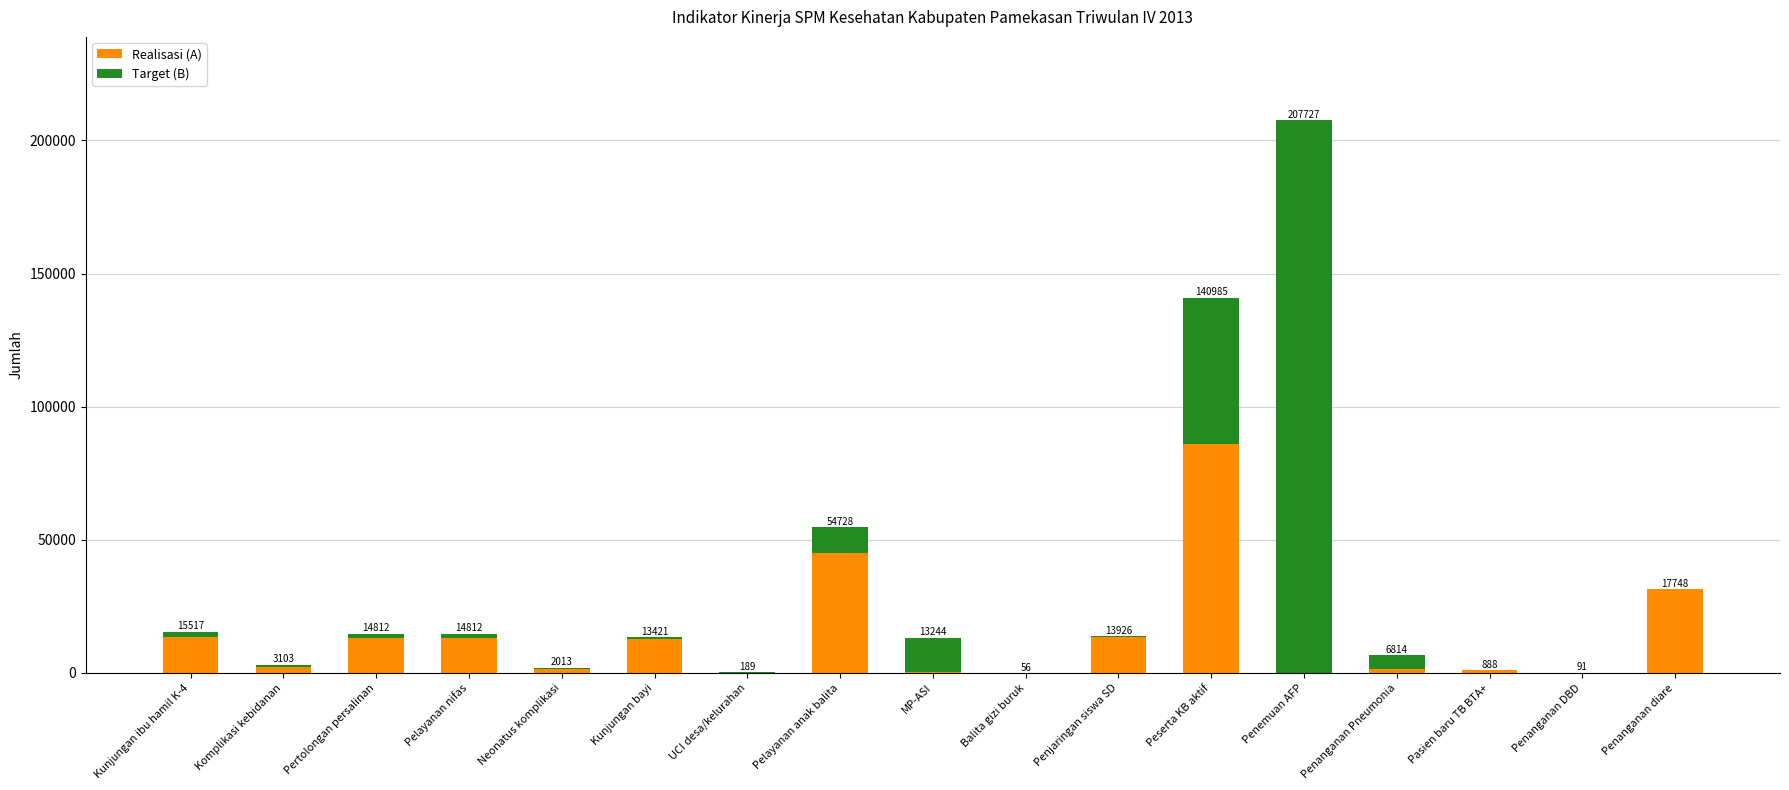

What are all the series names shown in the legend?

Realisasi (A), Target (B)